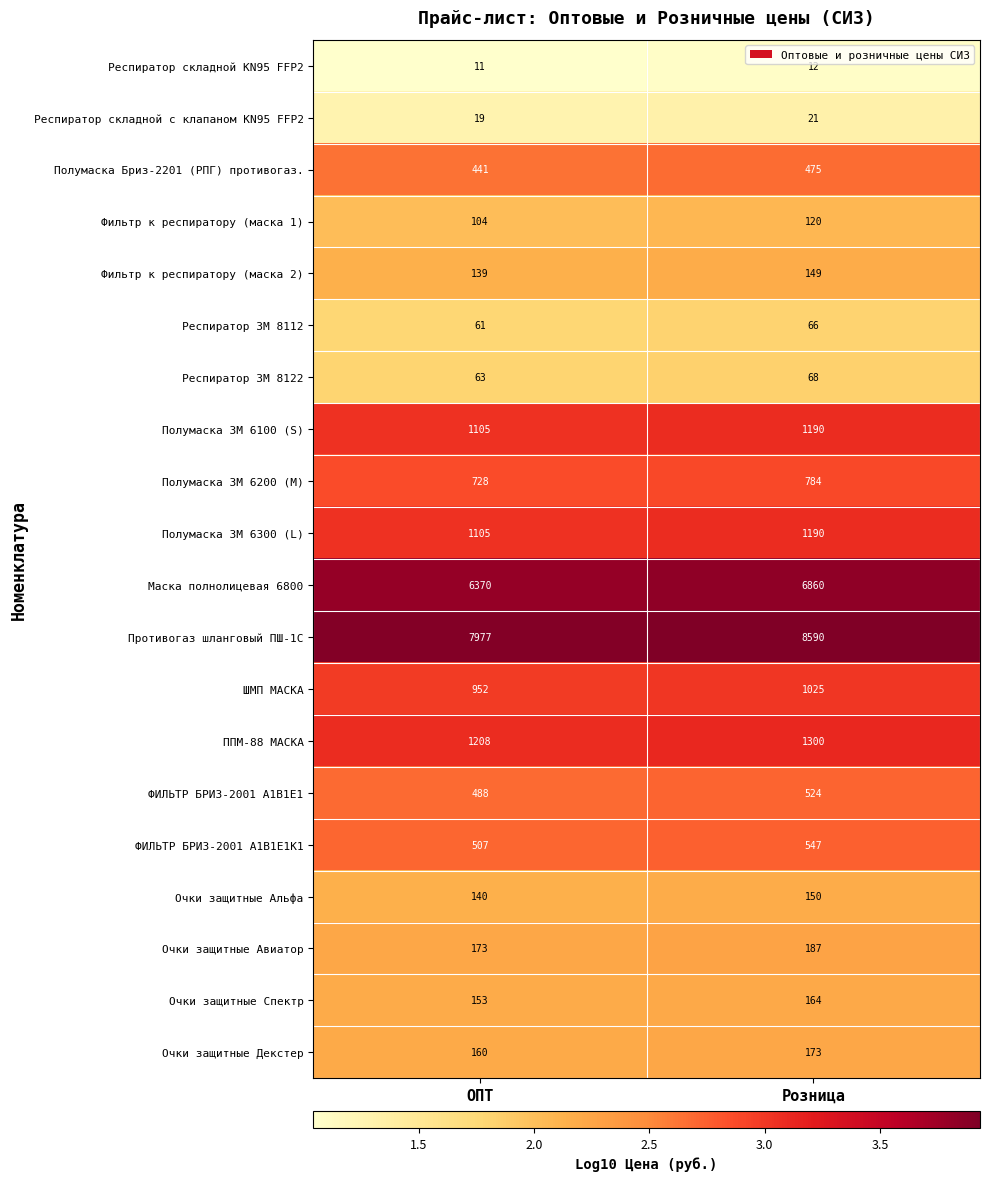

What is the greatest value displayed?

8590